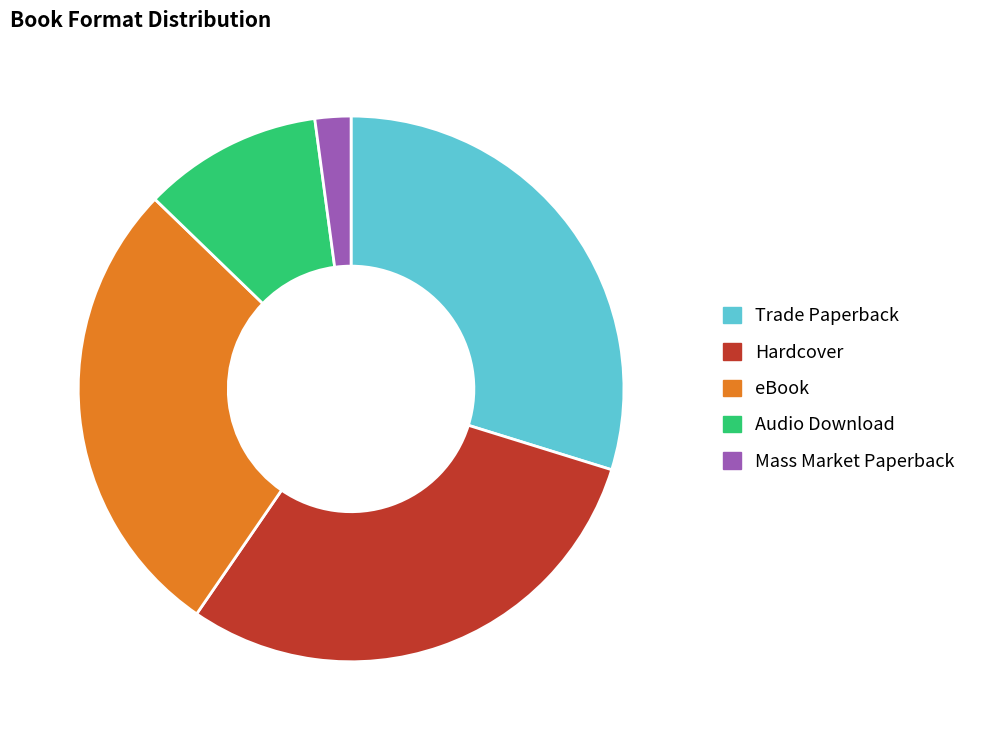

Which slice is the smallest?

Mass Market Paperback